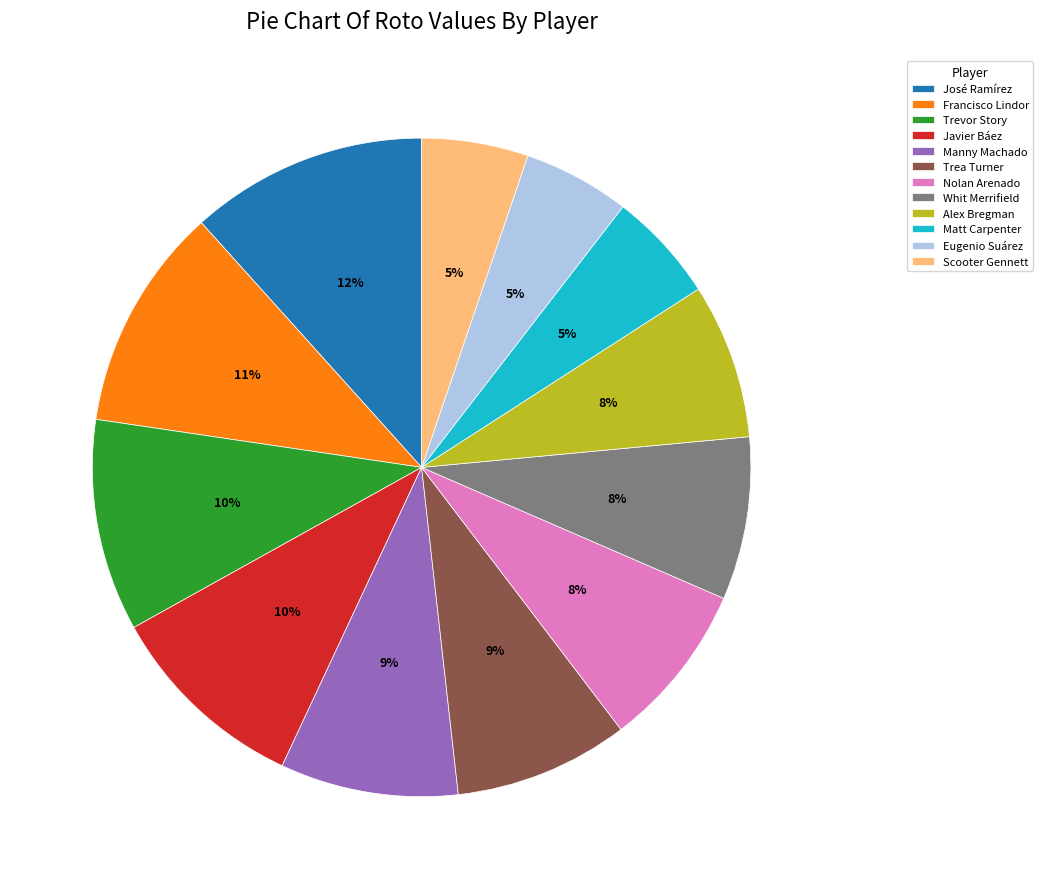

Is there any slice that represents more than half of the pie?

No